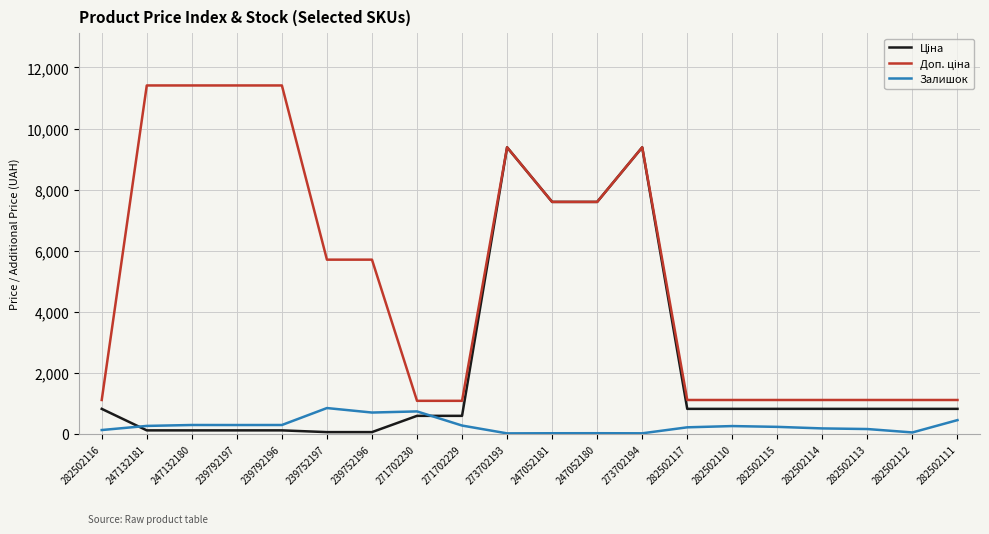

What is the total value across all series at 271702229?

1943.6